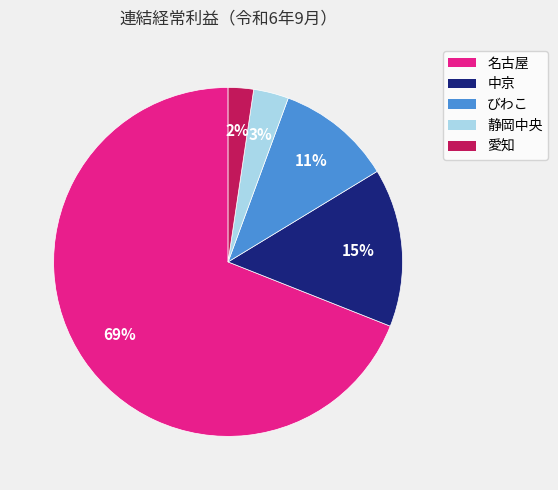

To the nearest percent, what is the difference between the 名古屋 and 愛知 slice percentages?

67%